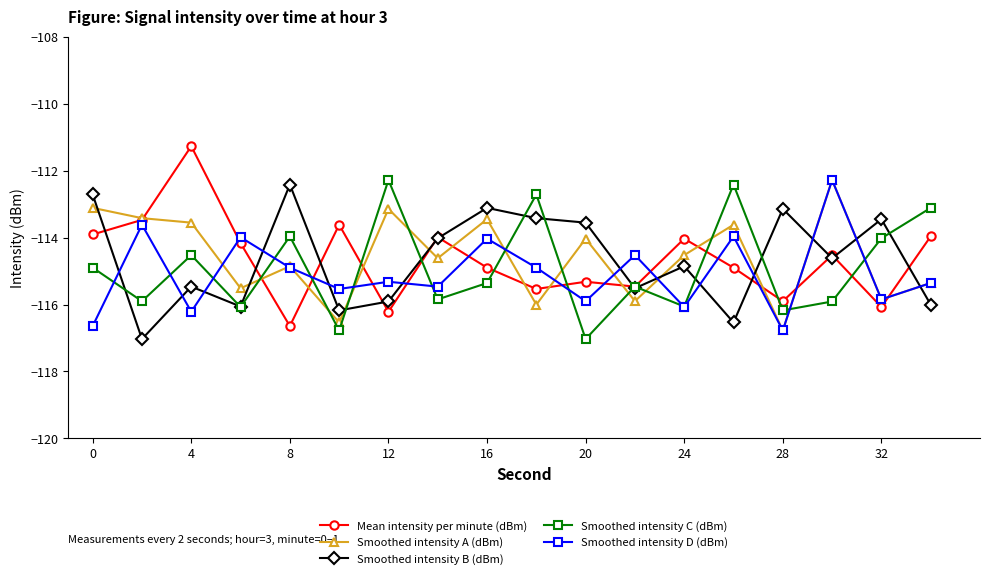

What is the lowest value of the Mean intensity per minute (dBm) series?

-116.6